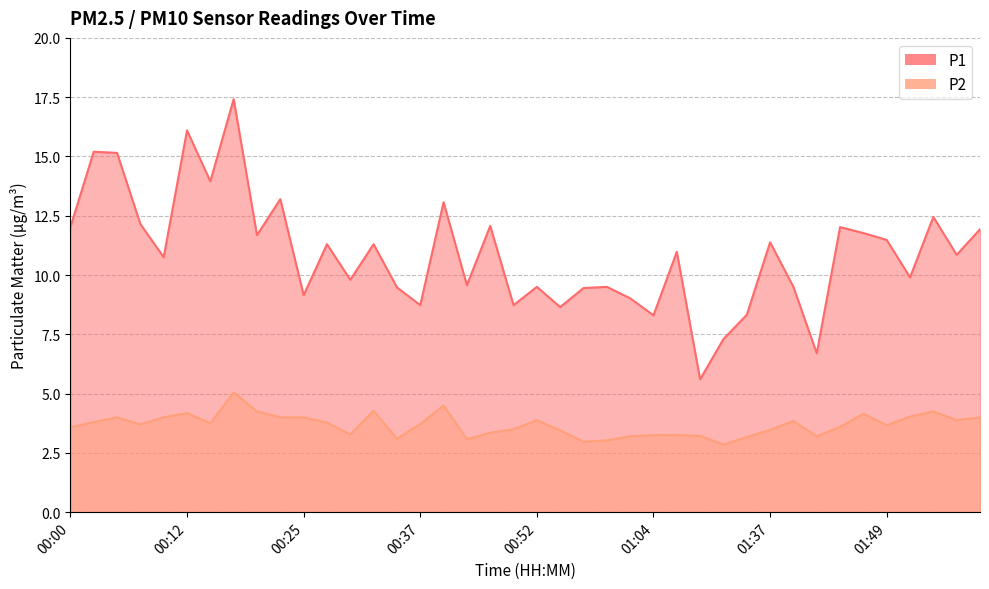

In P1, how many points are lower than both neighbors (excluding endpoints)?

14